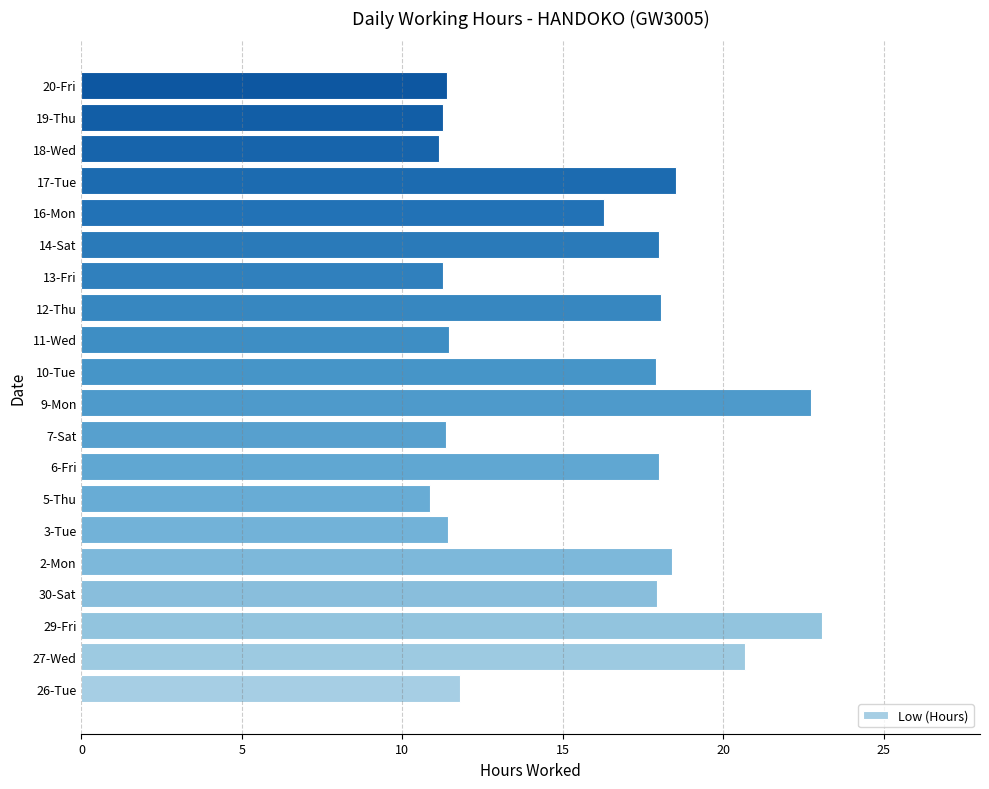

How many data points are less than 17?

10